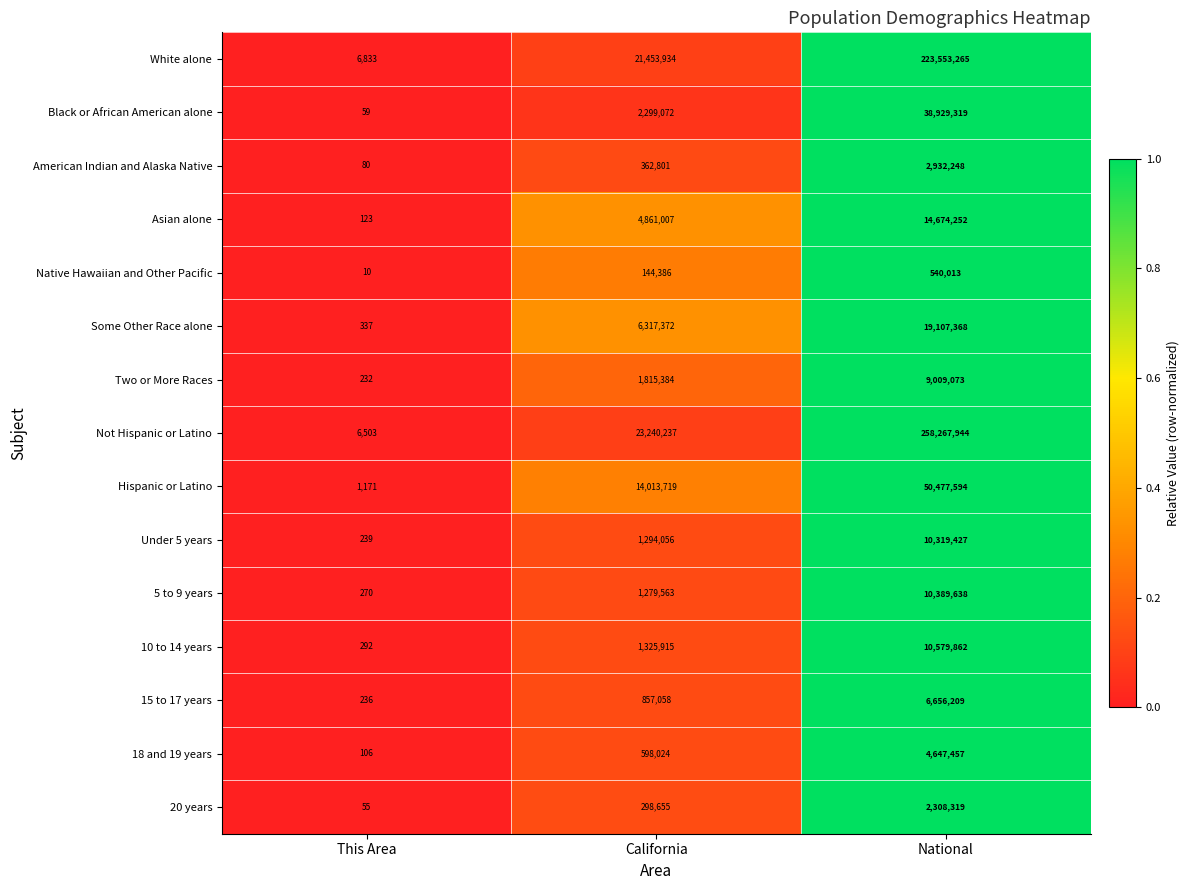

What is the average value of the Asian alone series?

6511794